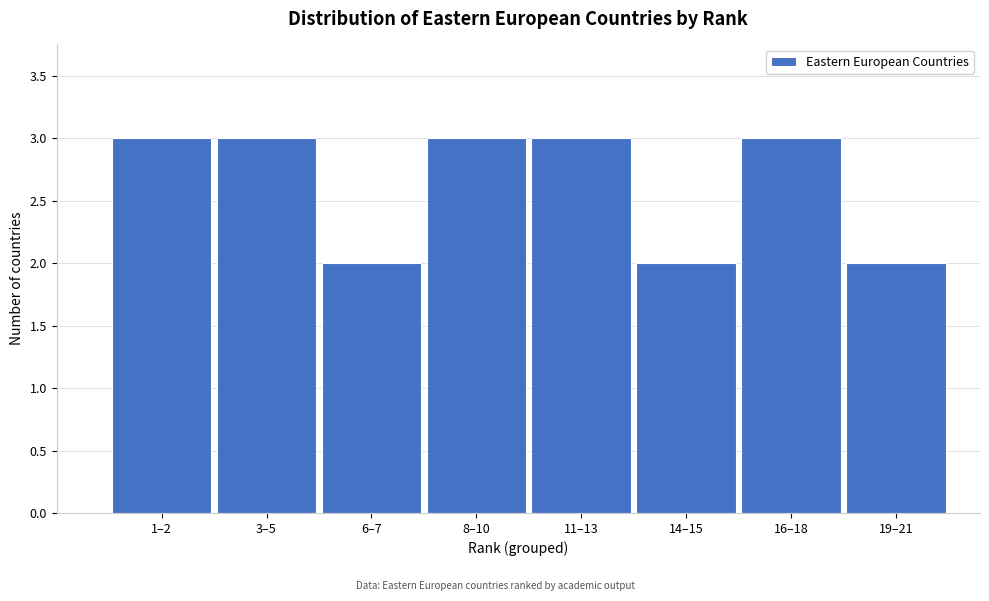

Reading left to right, list all the values displayed in this chart.

3	3	2	3	3	2	3	2